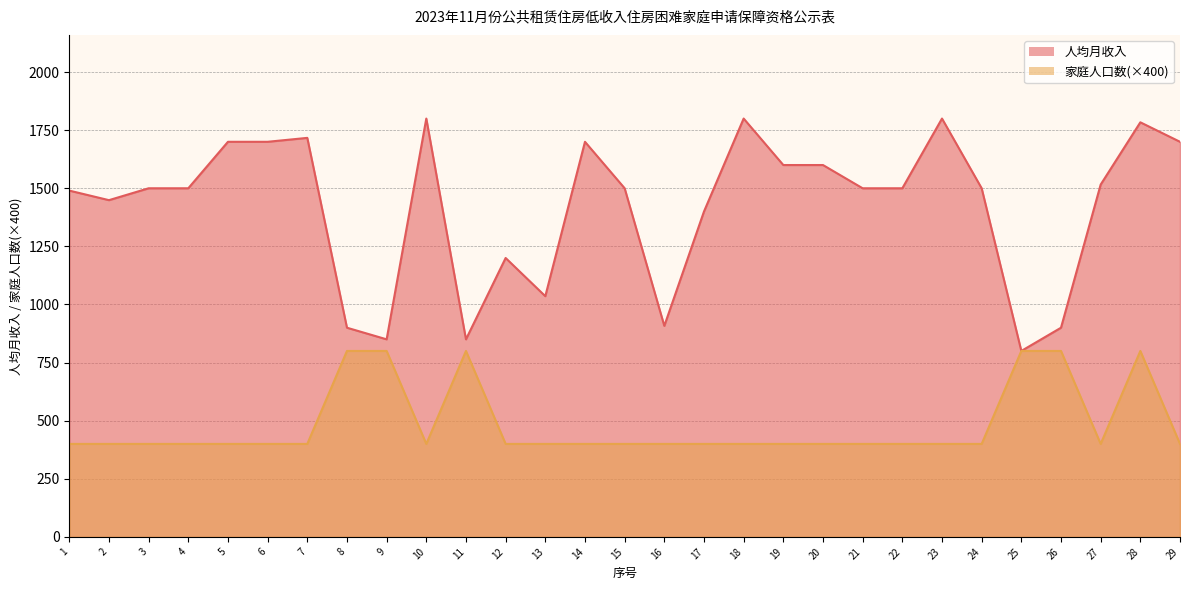

True or false: 人均月收入 and 家庭人口数 intersect in this chart.

False